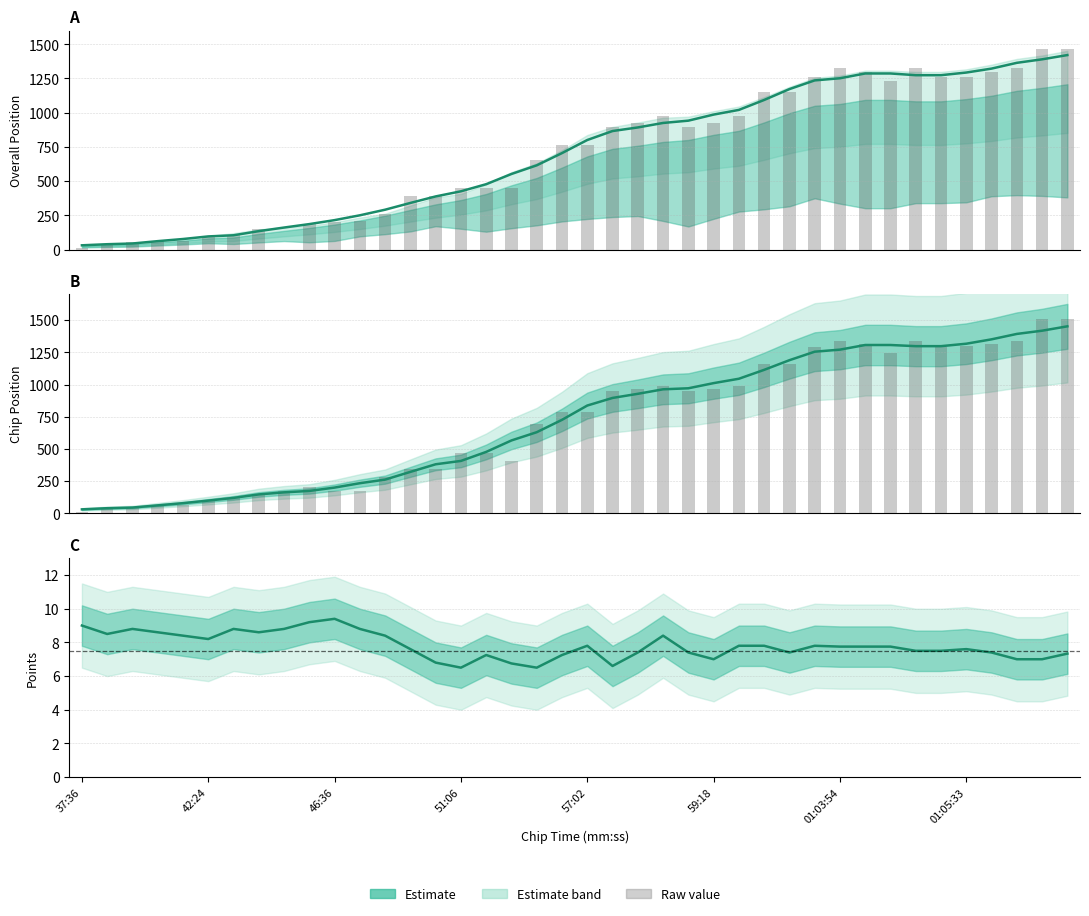

Between 9 and 38, which series saw the biggest shift?

CHIP POS. (smoothed)